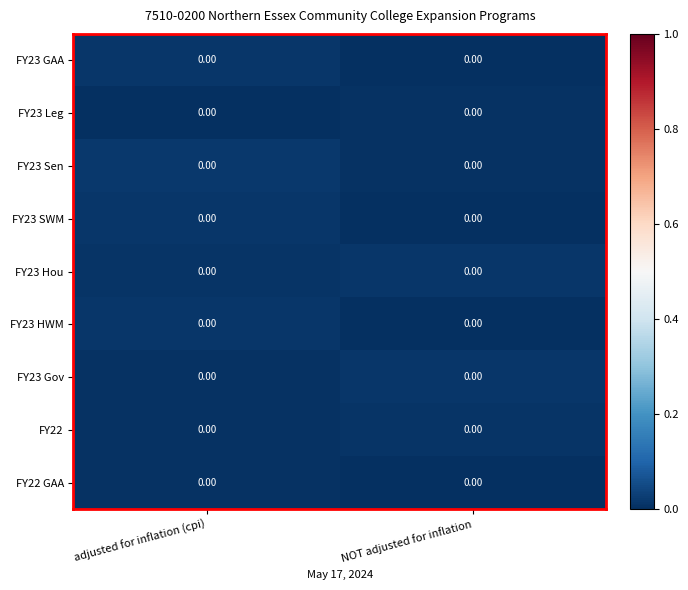

How many distinct data groups are displayed?

9